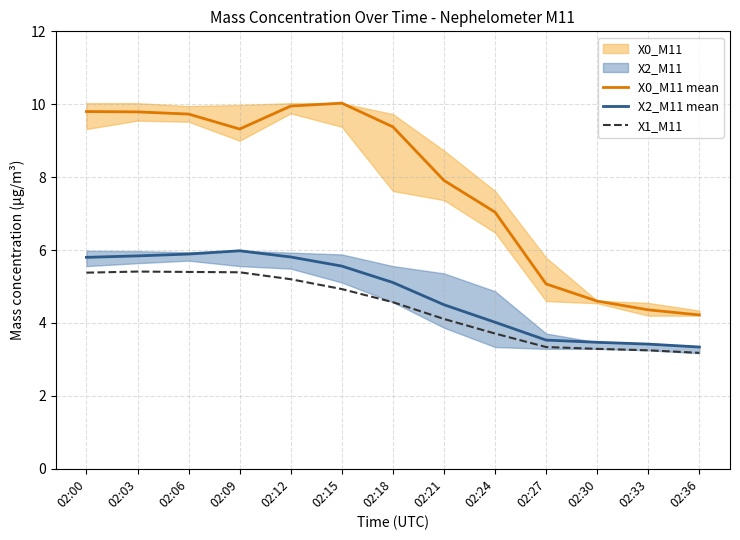

True or false: X1_M11 has a value of 3.2 at 02:36.

True